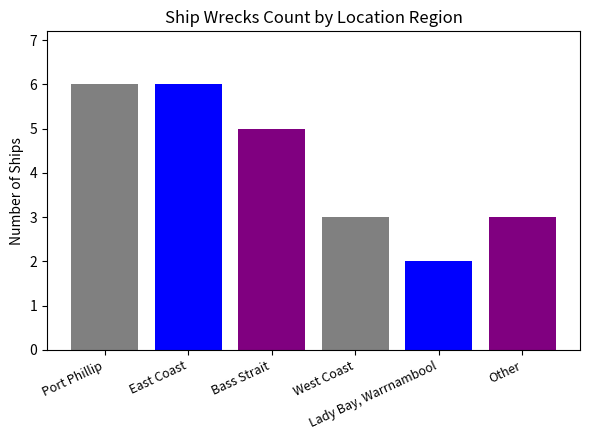

What is the smallest value displayed?

2